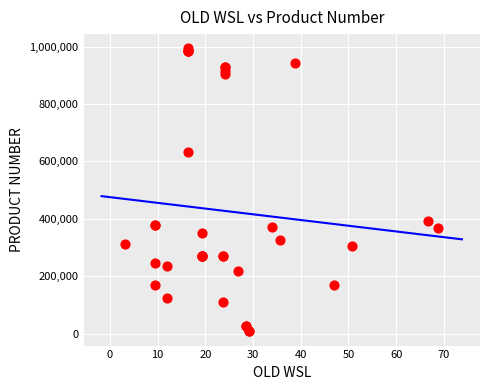

What Y value in the scatter plot is closest to 500955?

392411